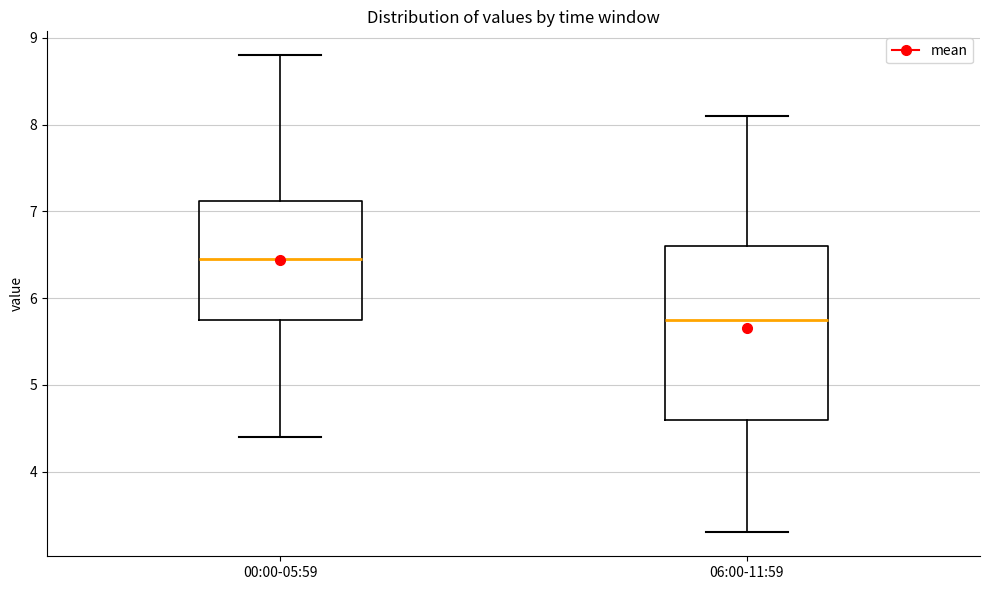

Reading left to right, transcribe this box plot: for each box, give where its median line is, the range the box spans, and where its two whiskers end, as read against the y-axis. The values are not printed on the chart, so give them approximately, as read against the axis.

00:00-05:59: median 6.5, box 5.8 to 7.1, whiskers 4.4 to 8.8
06:00-11:59: median 5.8, box 4.6 to 6.6, whiskers 3.3 to 8.1